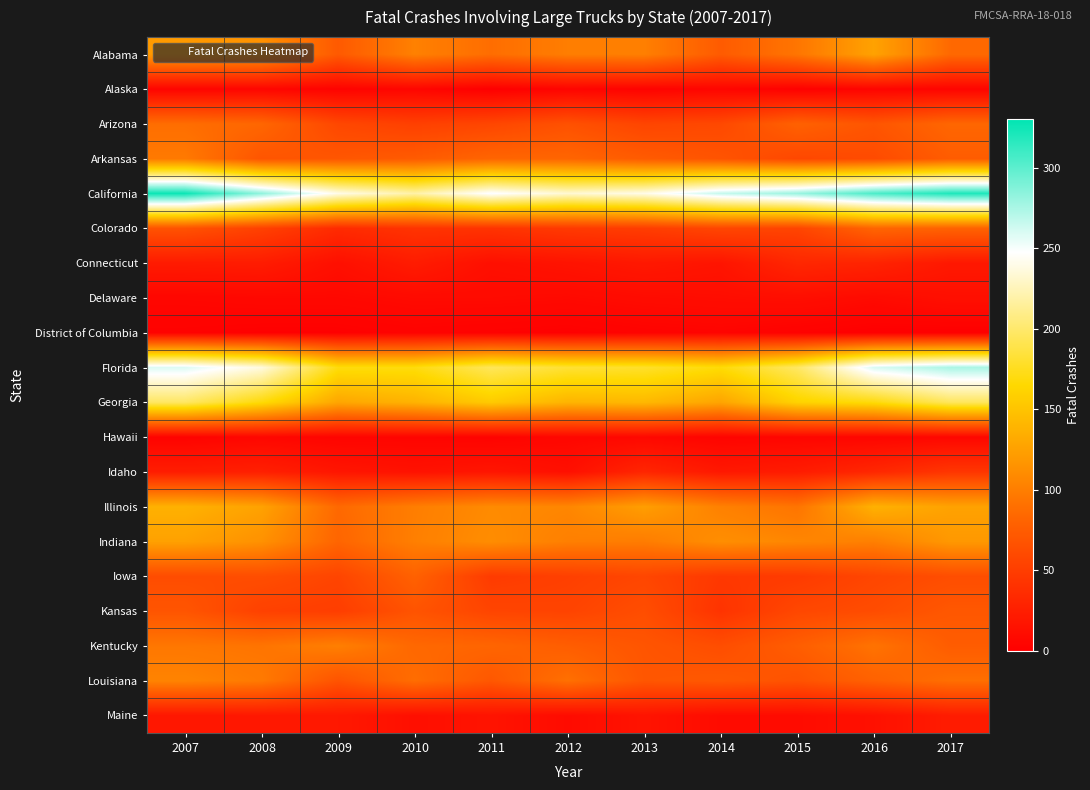

List the series in order of their peak value, highest first.

California, Florida, Georgia, Illinois, Alabama, Indiana, Louisiana, Kentucky, Arkansas, Arizona, Colorado, Iowa, Kansas, Idaho, Connecticut, Maine, Delaware, Hawaii, Alaska, District of Columbia